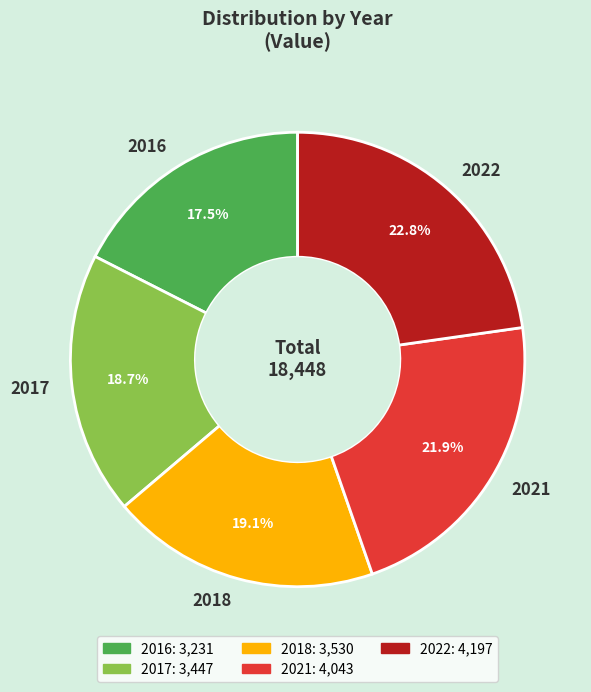

To the nearest percent, what is the difference between the 2022 and 2017 slice percentages?

4%